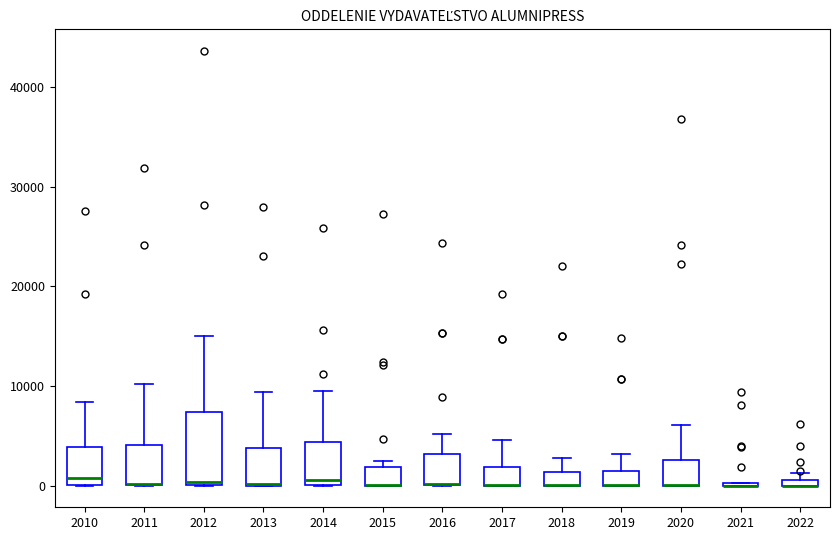

Comparing the boxes themselves (not the whiskers), which one is the tallest?

2012